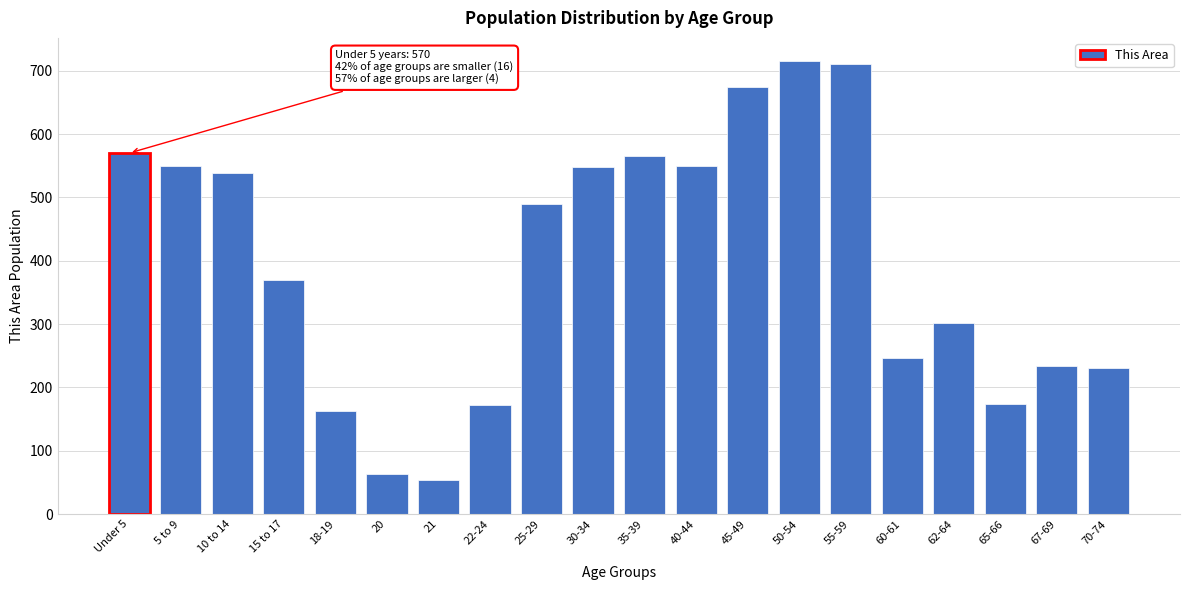

What is the difference between the maximum and second lowest values?

653